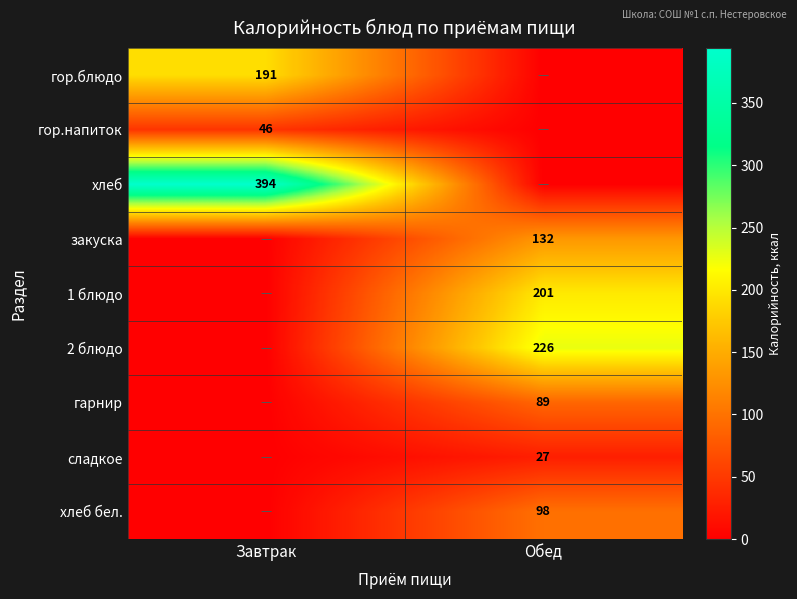

The value of гарнир at Обед is 122.7. True or false?

False